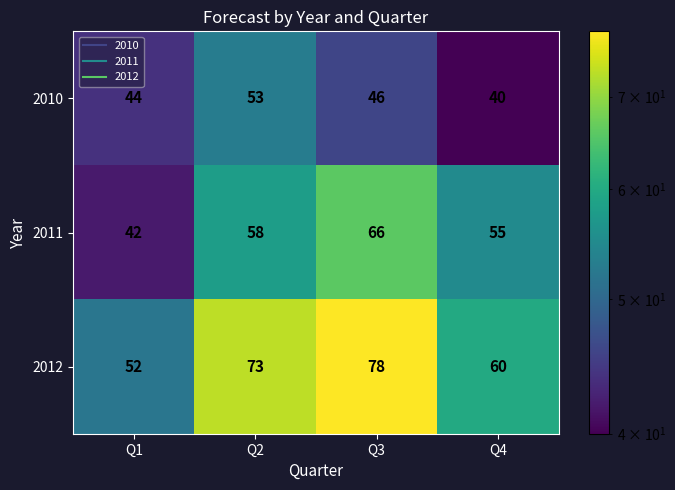

The value of 2010 at Q2 is 73. True or false?

False